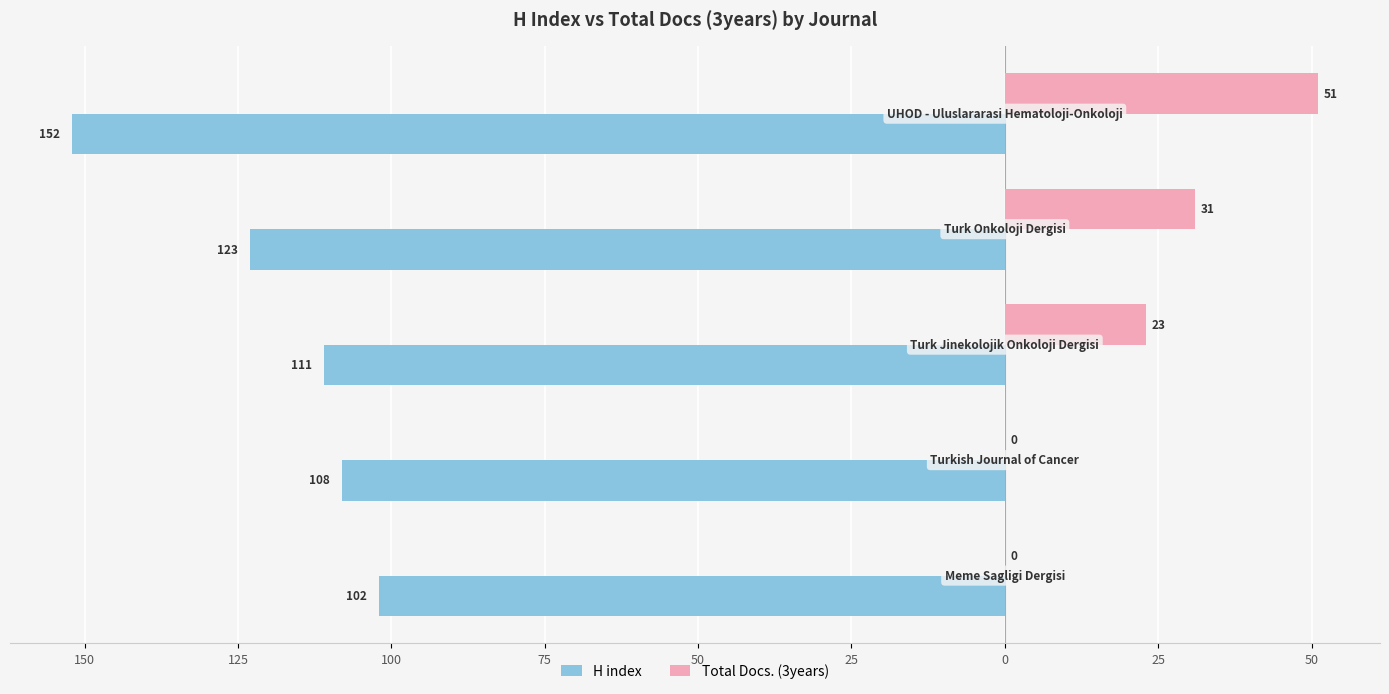

What are all the series names shown in the legend?

H index, Total Docs. (3years)